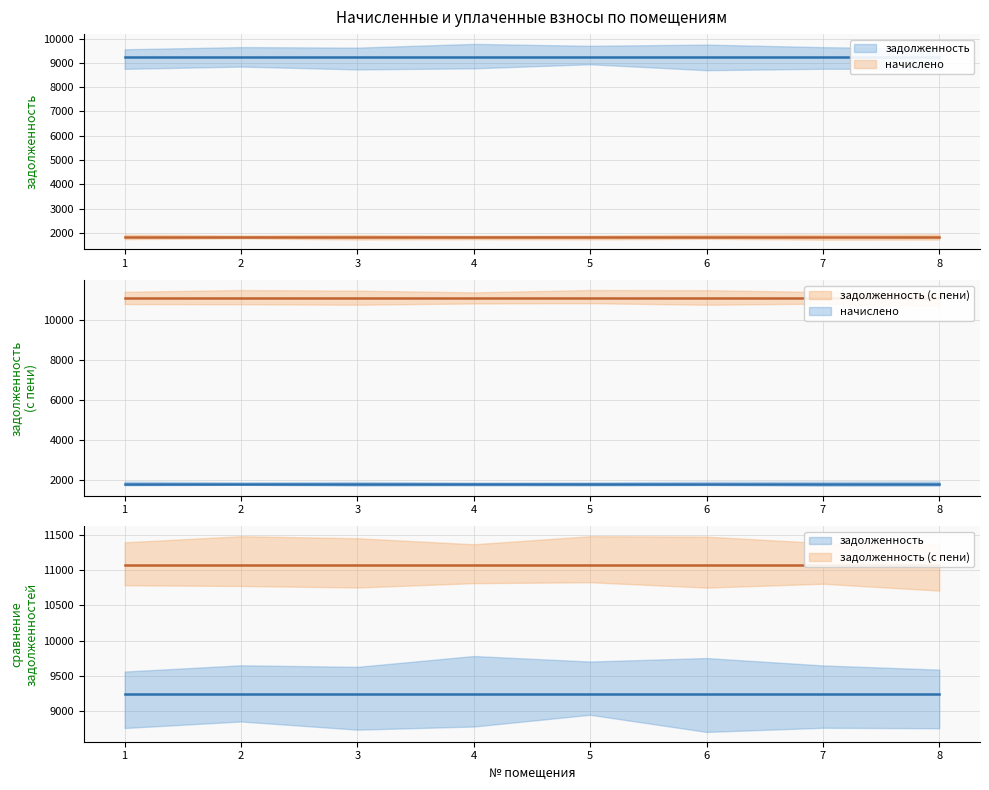

What is the value of the задолженность_пени point at the 7th from the left?

11081.9